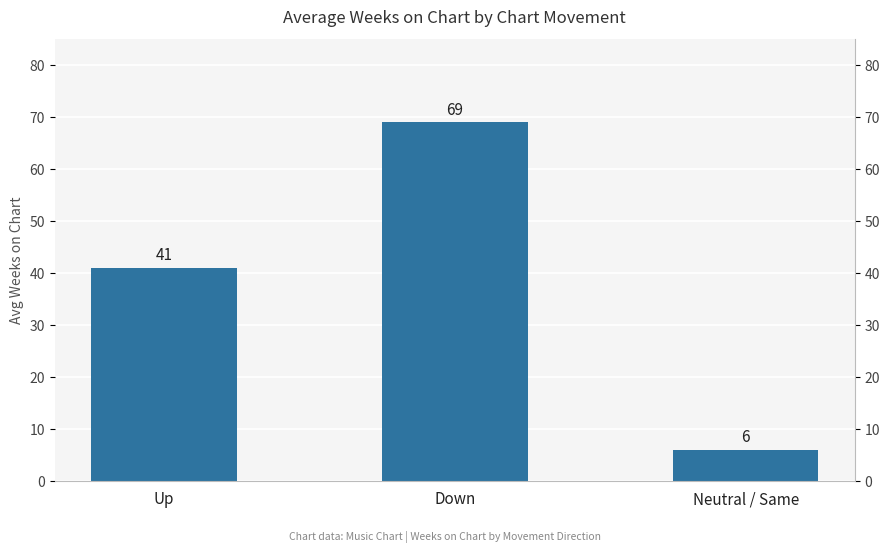

What is the sum of the values at Down and Up?

110